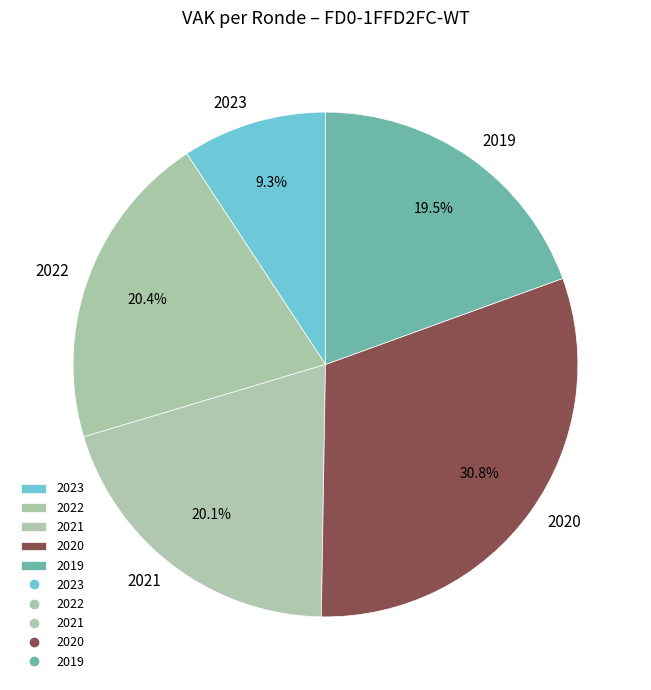

How many slices are in this pie chart?

5